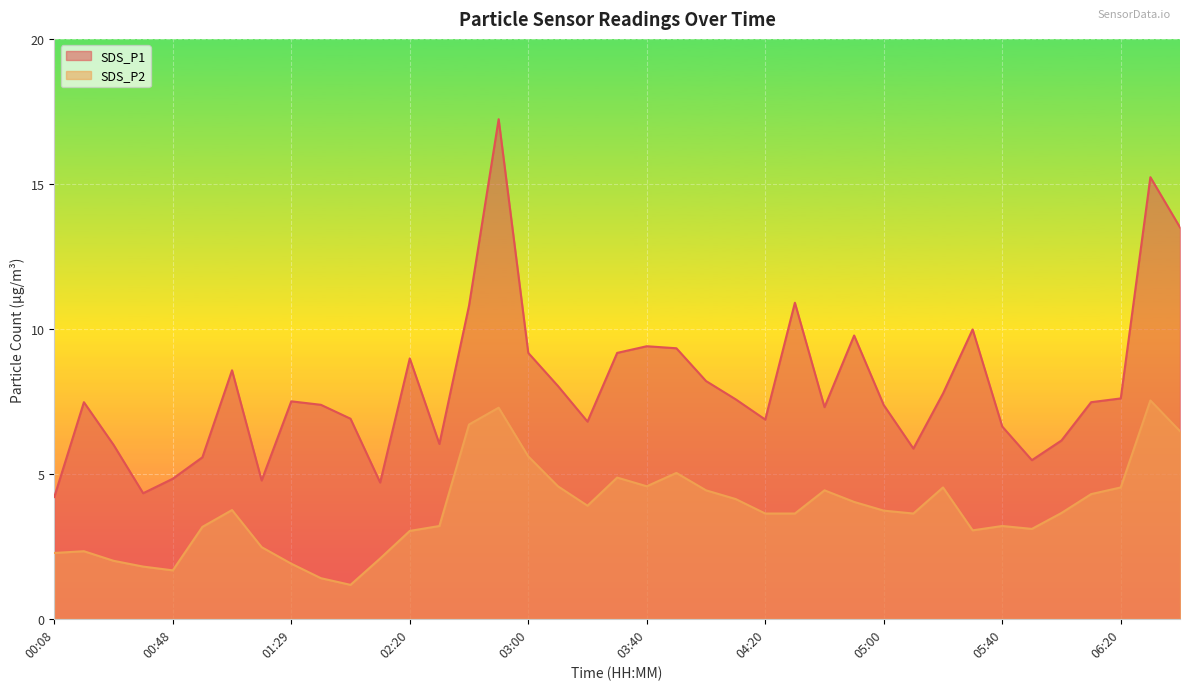

Between 03:50 and 05:10, which series saw the biggest shift?

SDS_P1